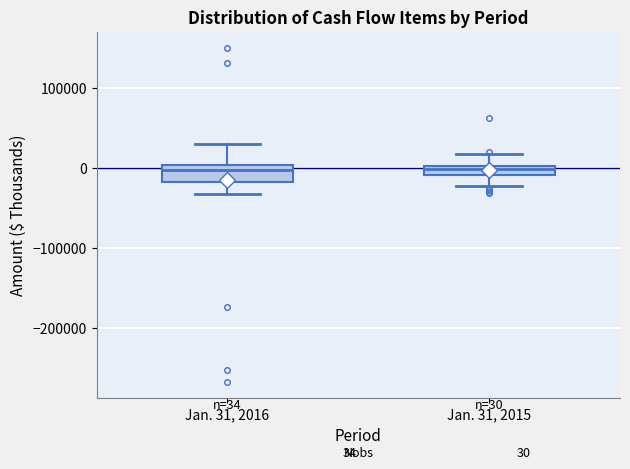

Comparing the boxes themselves (not the whiskers), which one is the tallest?

Jan. 31, 2016